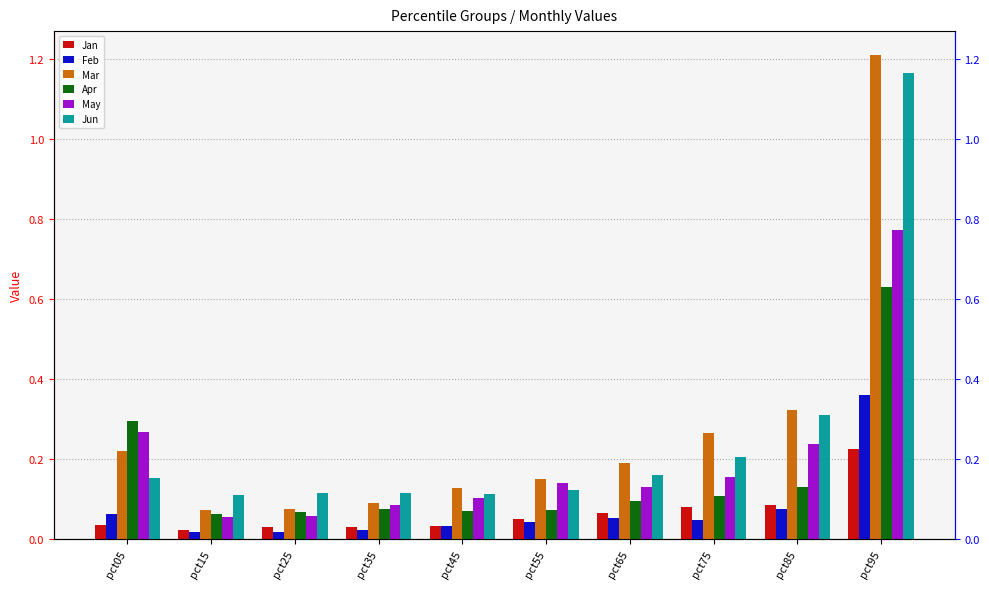

What is the spread (max minus min) of values at pct45?

0.1